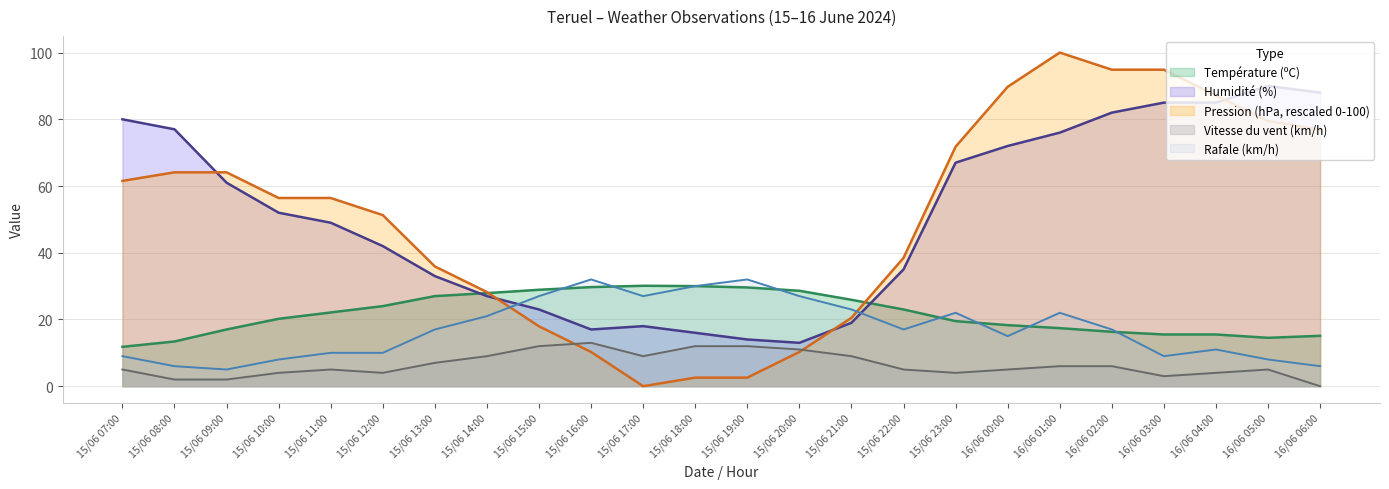

What is the minimum value for Température (ºC)?

11.8